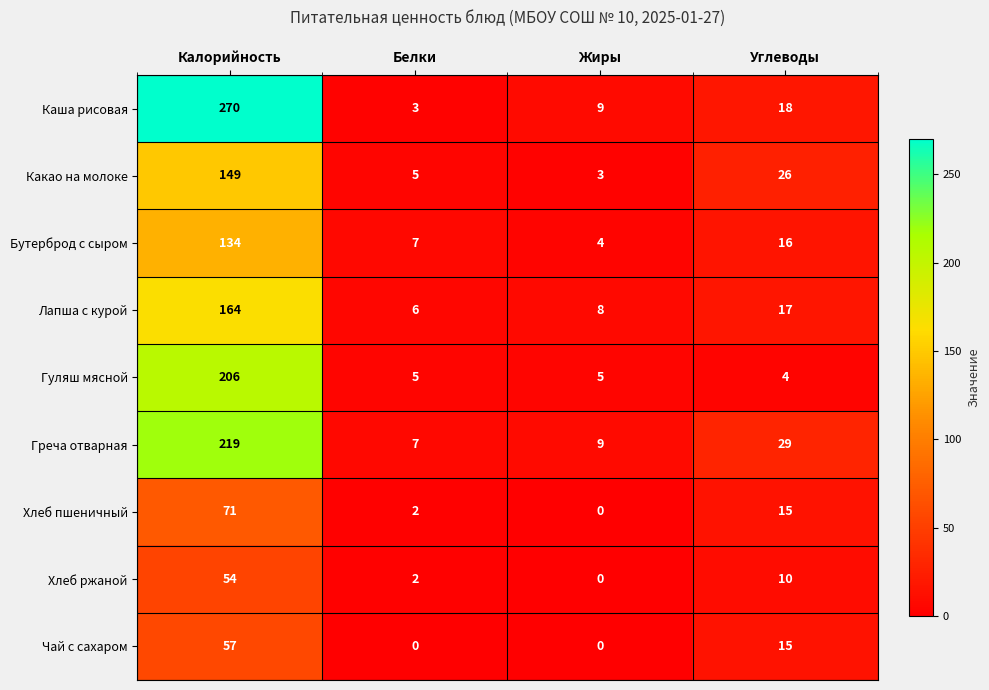

The Каша рисовая series shows 18 at Углеводы. True or false?

True